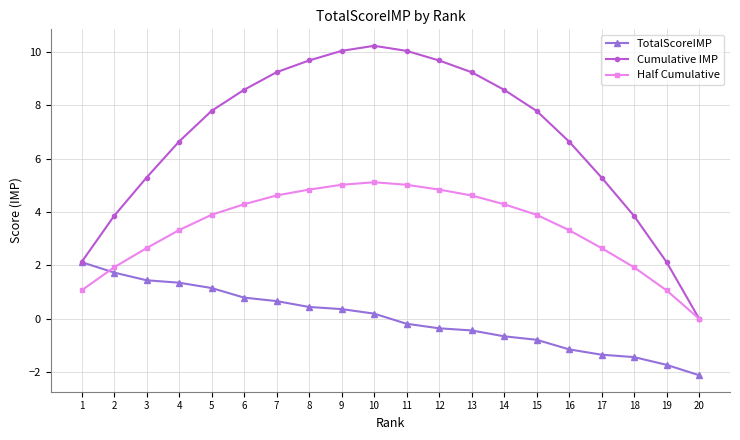

List the series in order of their overall mean, lowest first.

TotalScoreIMP, Half Cumulative, Cumulative IMP